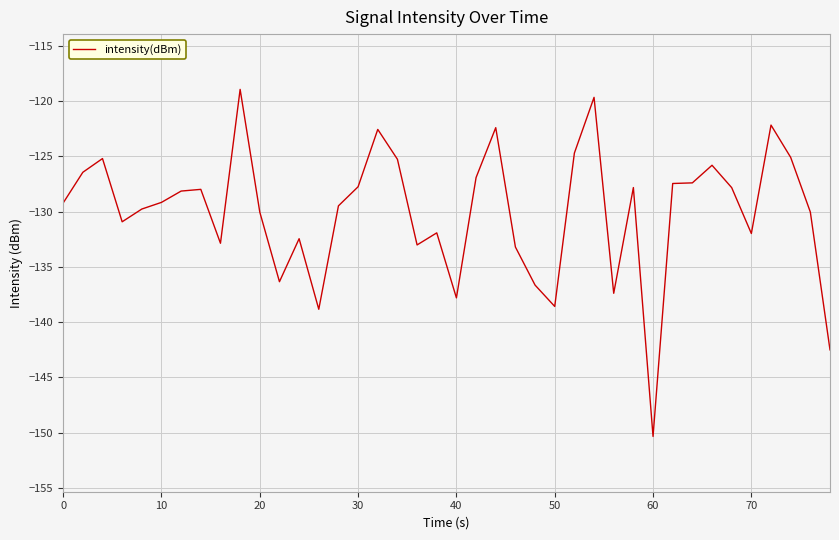

How many categories are shown in the chart?

40